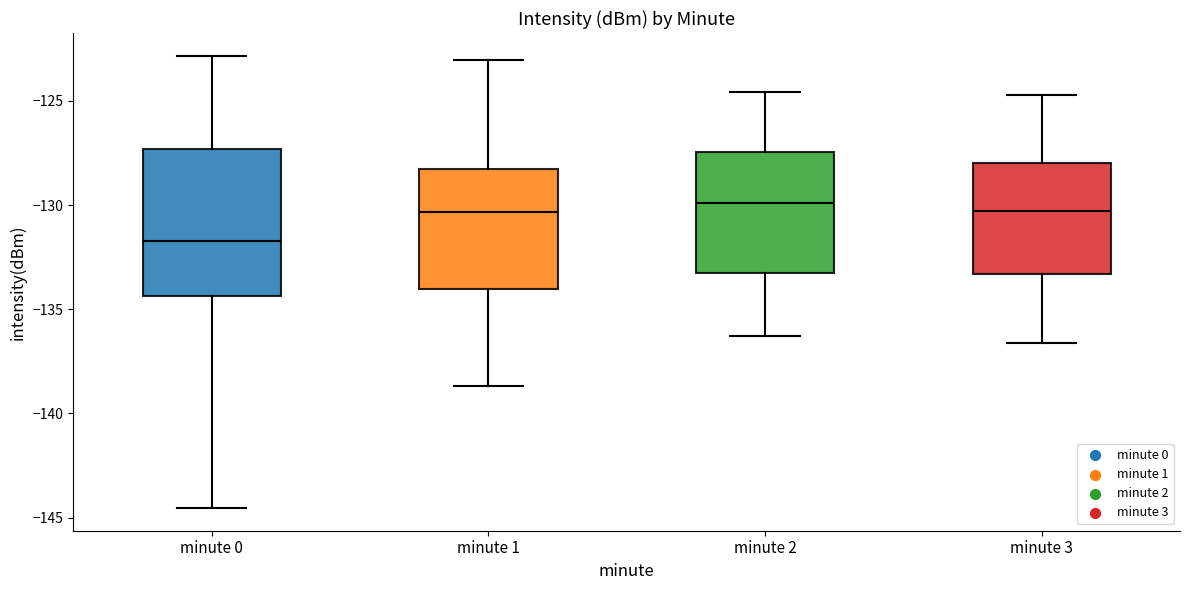

Reading left to right, read every box against the y-axis: the position of its median line, the range the box covers, and the ends of its whiskers. The values are not printed on the chart, so give them approximately, as read against the axis.

minute 0: median -131.5, box -134.5 to -127.5, whiskers -144.5 to -123.0
minute 1: median -130.5, box -134.0 to -128.0, whiskers -138.5 to -123.0
minute 2: median -130.0, box -133.5 to -127.5, whiskers -136.5 to -124.5
minute 3: median -130.5, box -133.5 to -128.0, whiskers -136.5 to -124.5